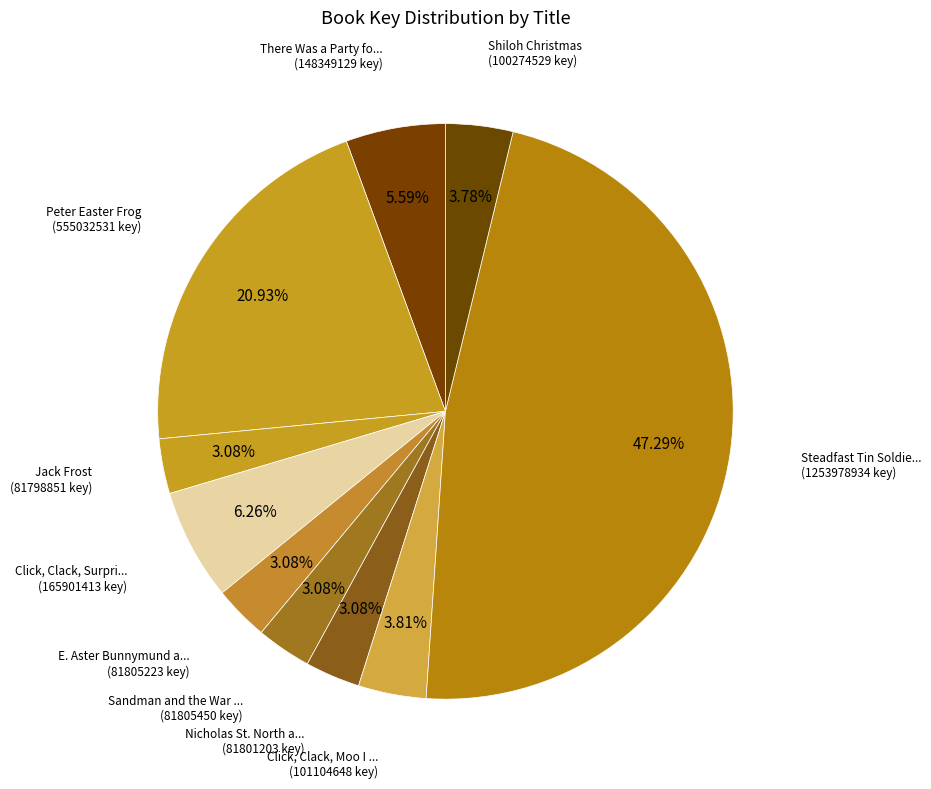

How many slices are in this pie chart?

10